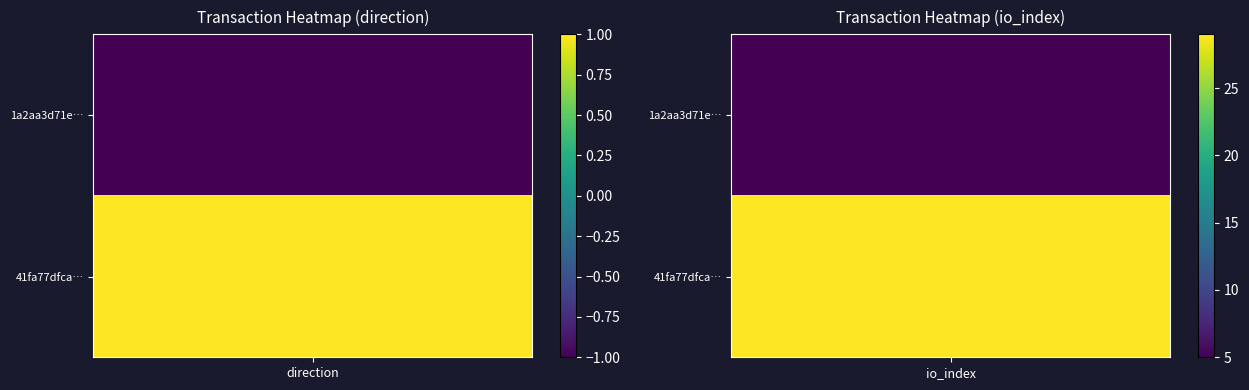

Which series has the widest spread of values?

41fa77dfca4be34b2711d3324babbdff9c44a05